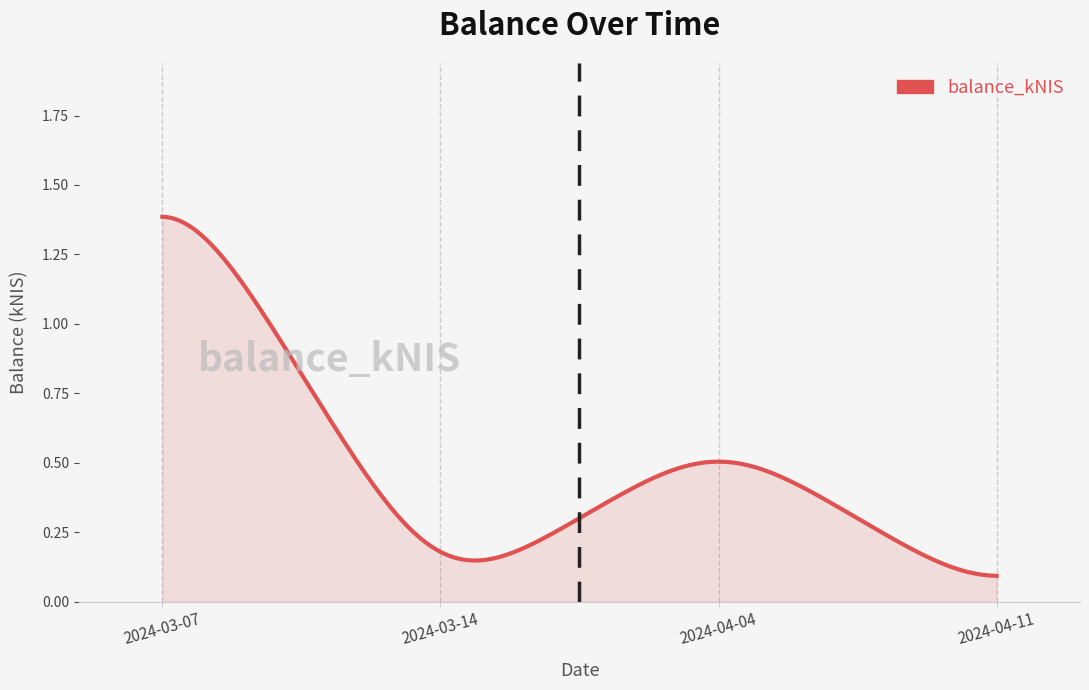

What is the label of the 4th point from the right?

2024-03-07